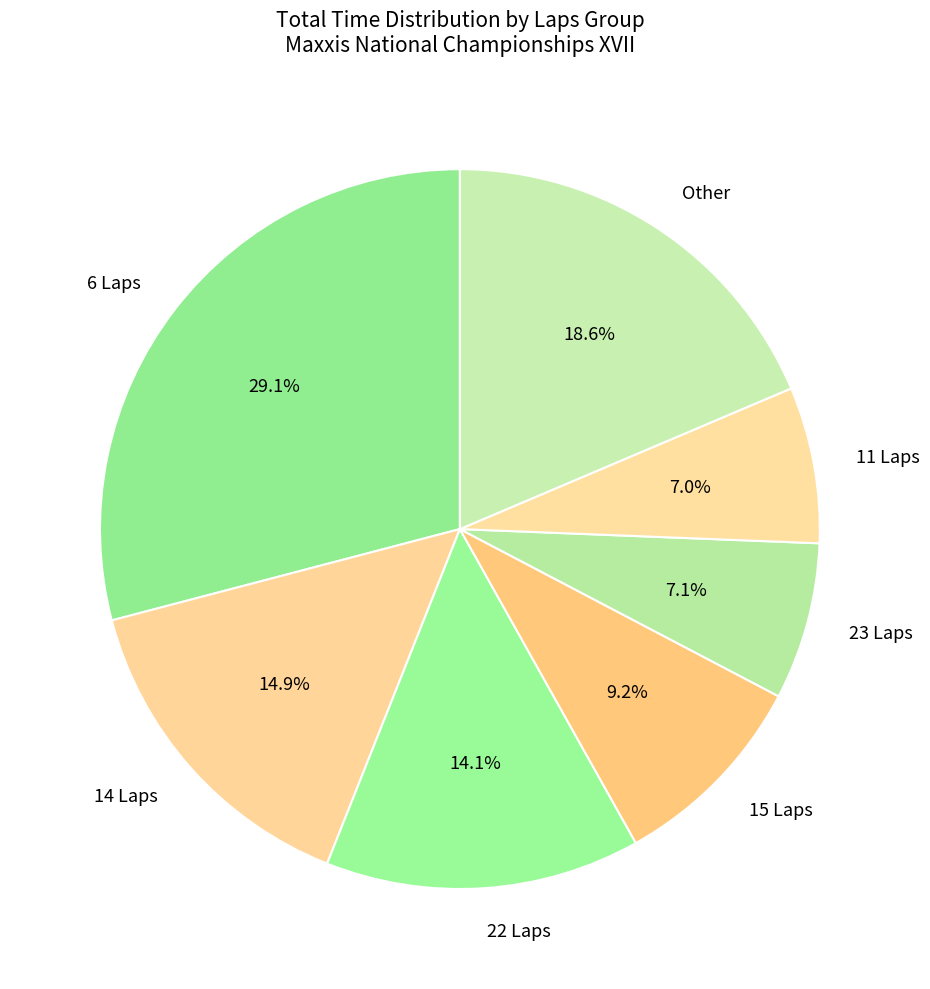

What portion of the pie excludes 14 Laps?

85.1%